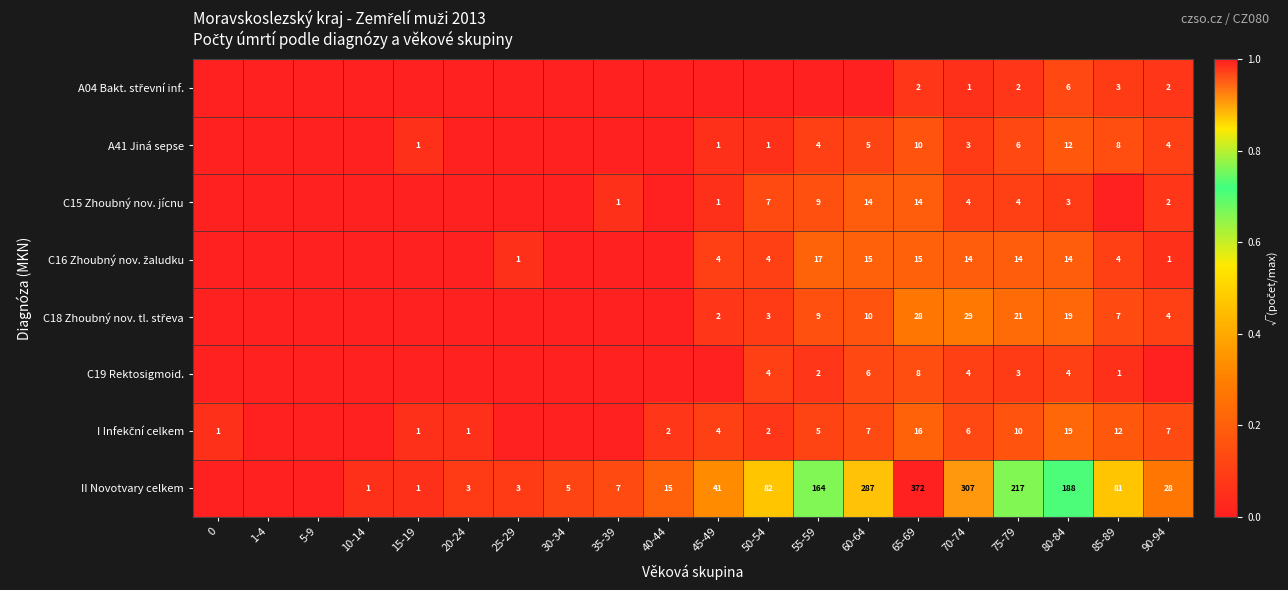

The value of A41 Jiná sepse at 80-84 is 12. True or false?

True